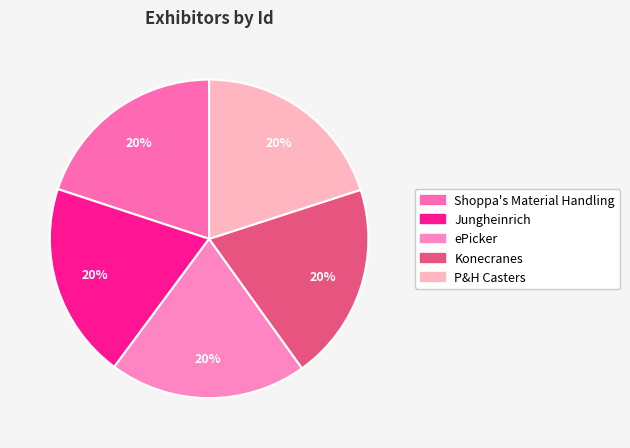

What portion of the pie excludes Konecranes?

79.9%